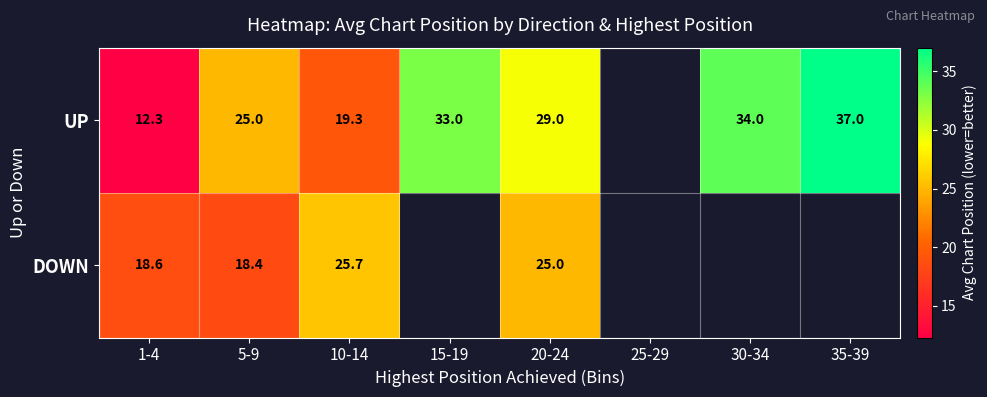

Is the value of DOWN at 5-9 greater than the value of UP at 5-9?

No